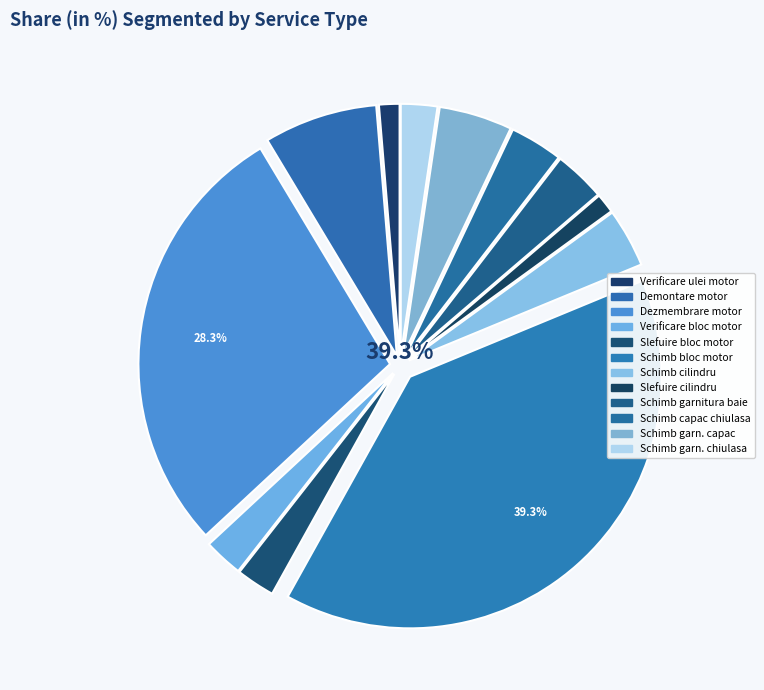

How many segments does this pie chart have?

12